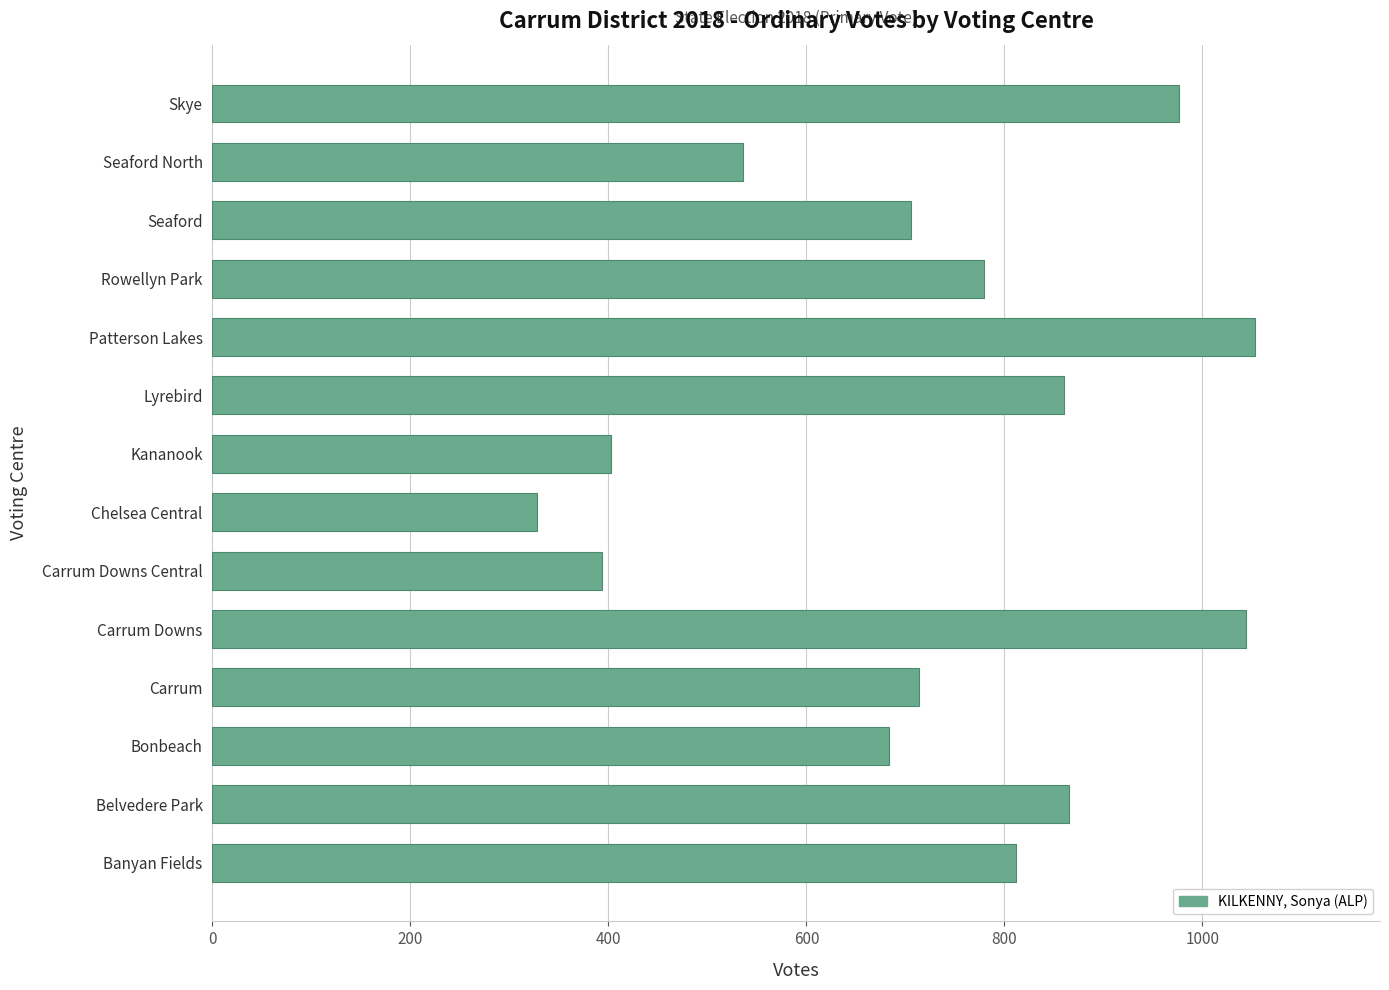

What is the ratio of the value at Seaford North to the value at Skye?

0.5